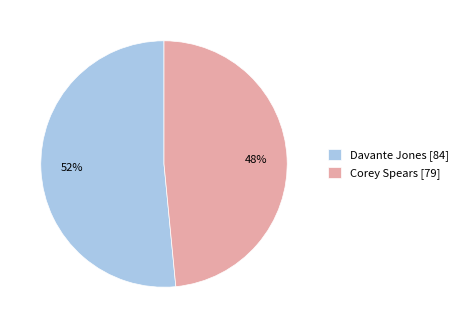

What is the majority slice?

Davante Jones